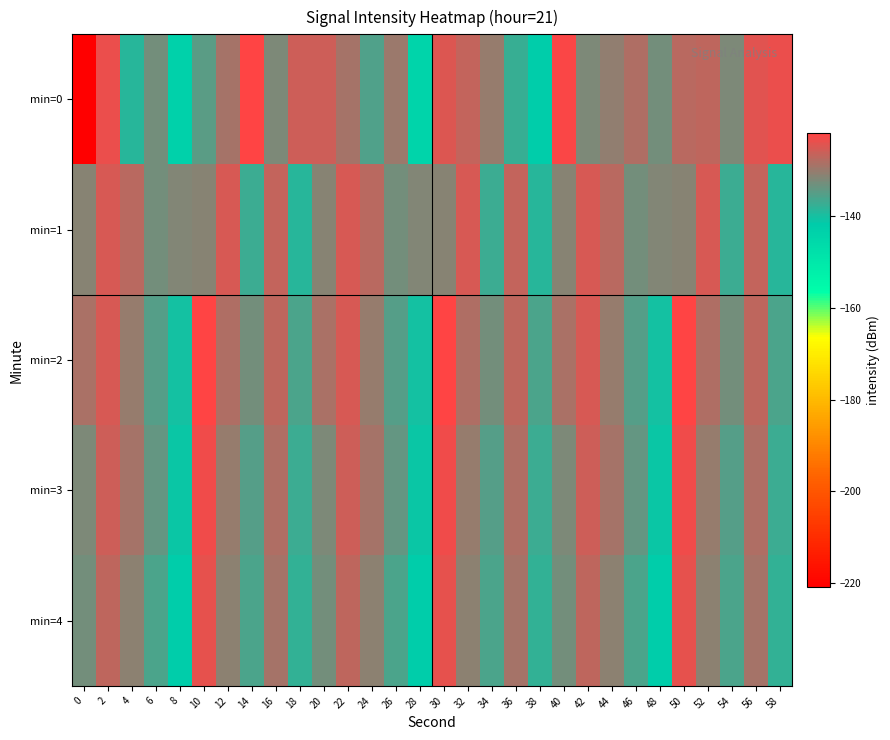

Between 14 and 18, which series saw the biggest shift?

min=0